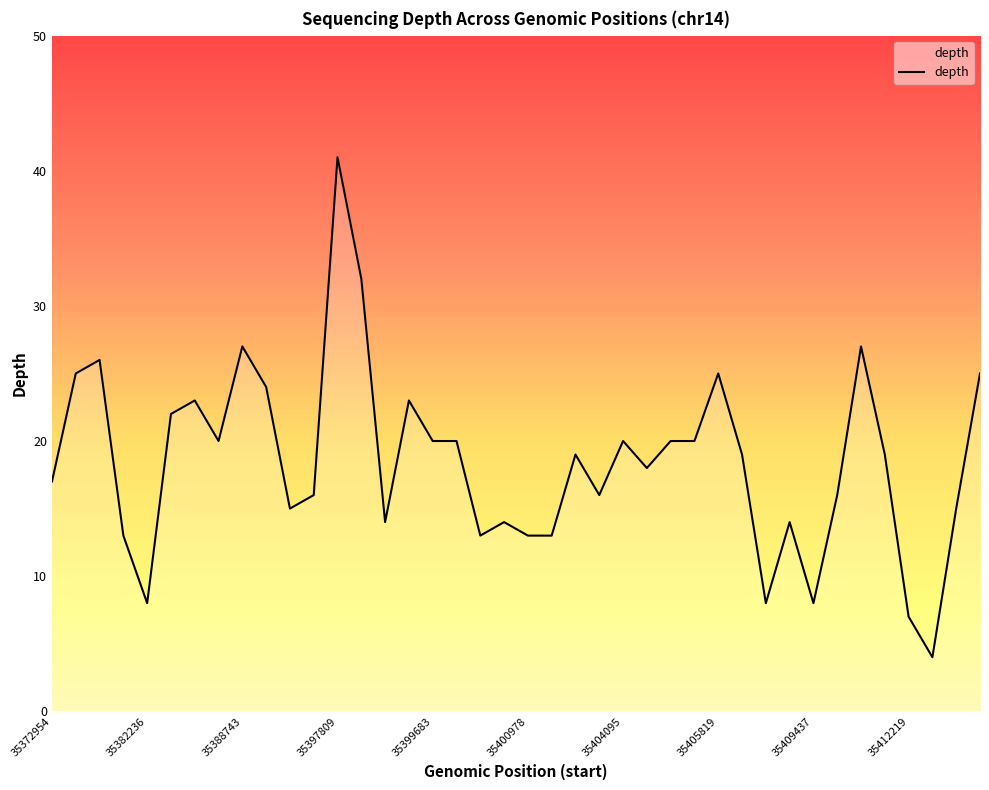

What is the maximum value shown in the chart?

41